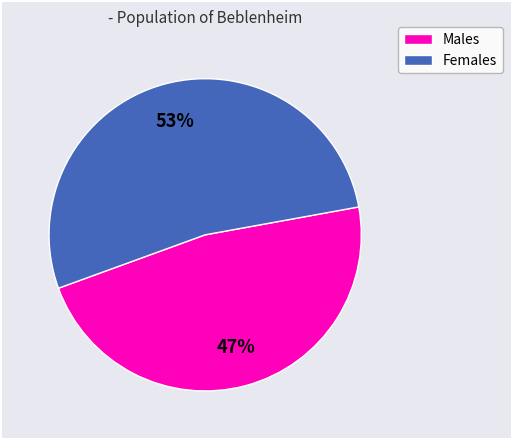

Does any single category account for the majority?

Yes